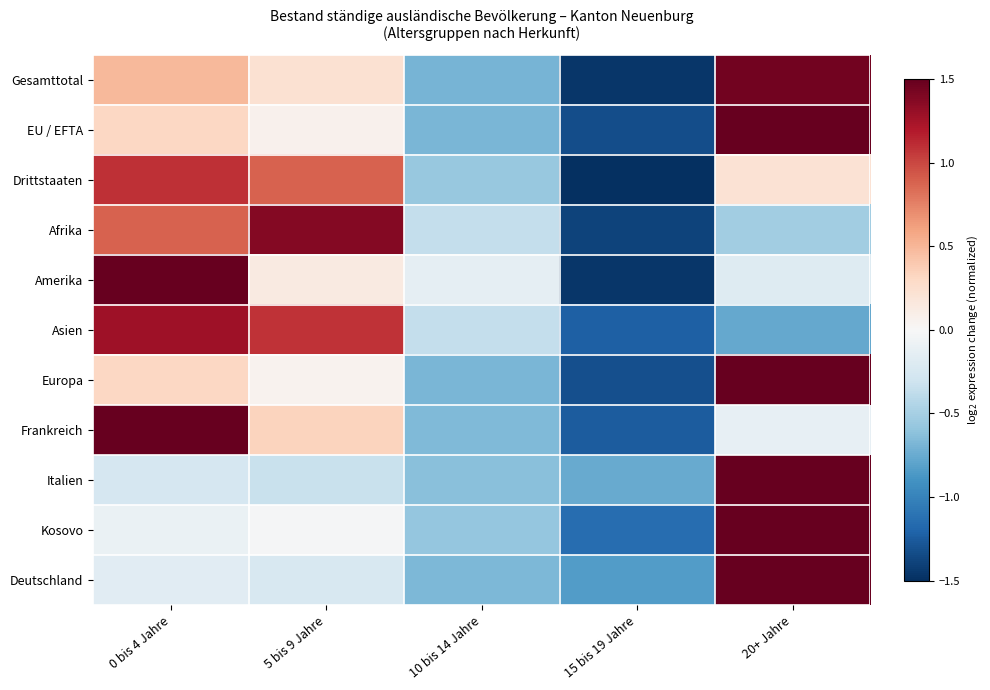

Count the number of categories in the chart.

5